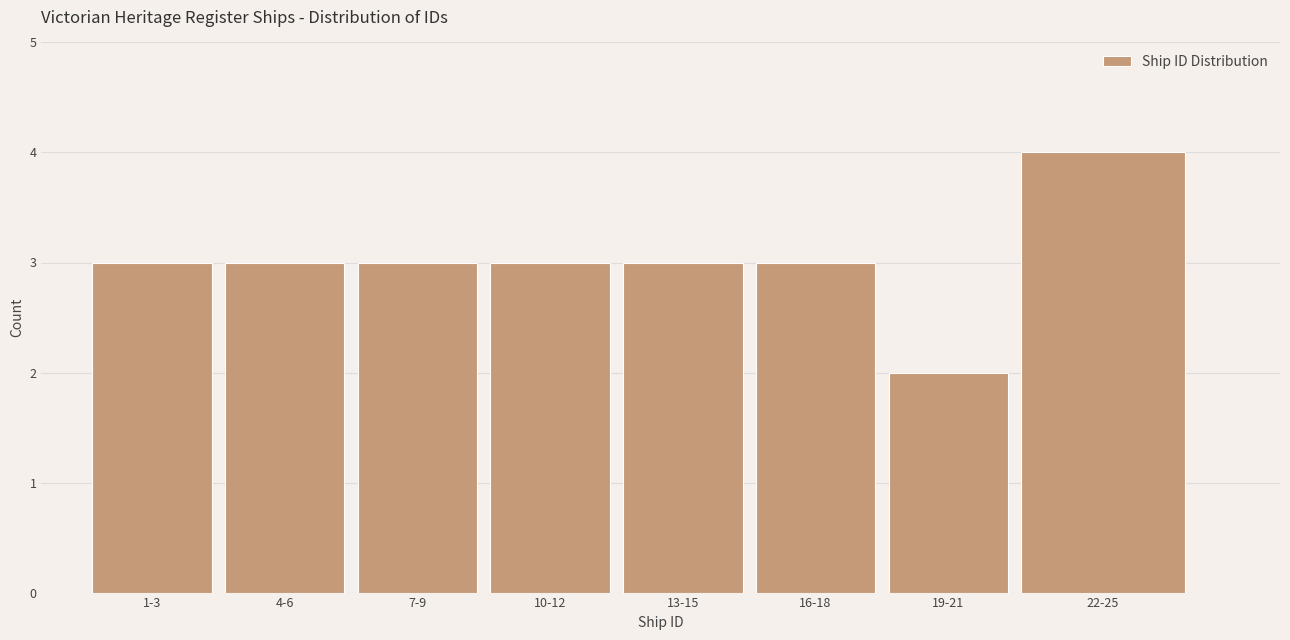

Reading right to left, transcribe all the data shown in this chart.

4	2	3	3	3	3	3	3